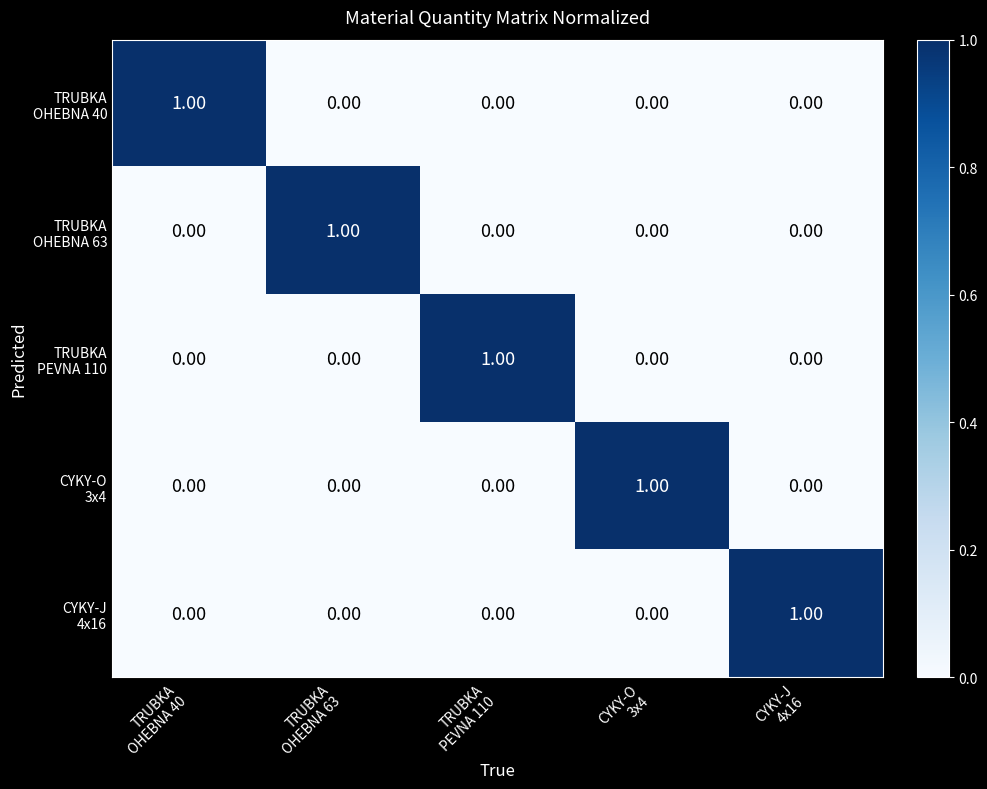

Which series has the largest total across all categories?

TRUBKA OHEBNA 40